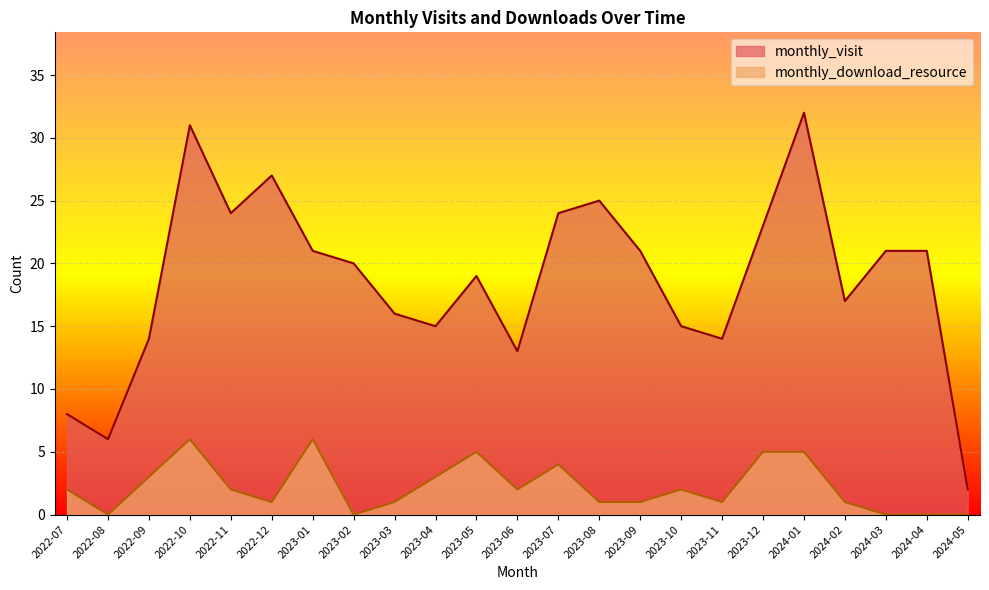

What is the total value across all series at 2023-02?

20